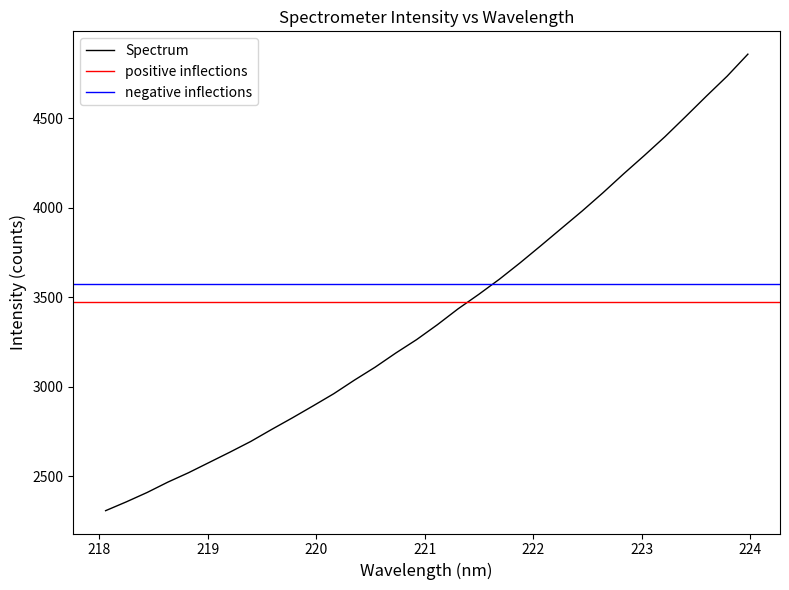

How many categories are shown in the chart?

32